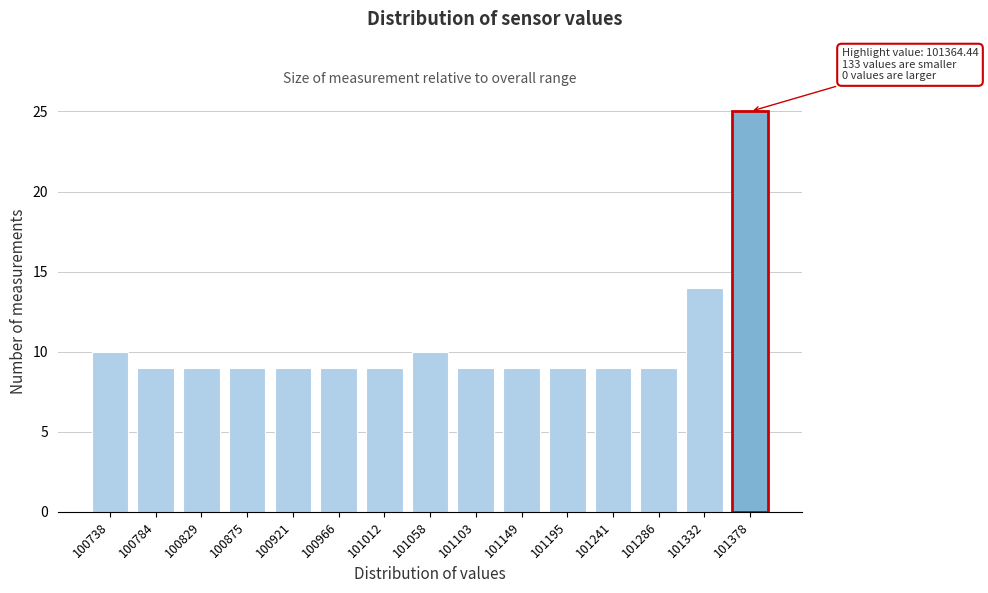

Reading left to right, transcribe all the data shown in this chart.

10	9	9	9	9	9	9	10	9	9	9	9	9	14	25